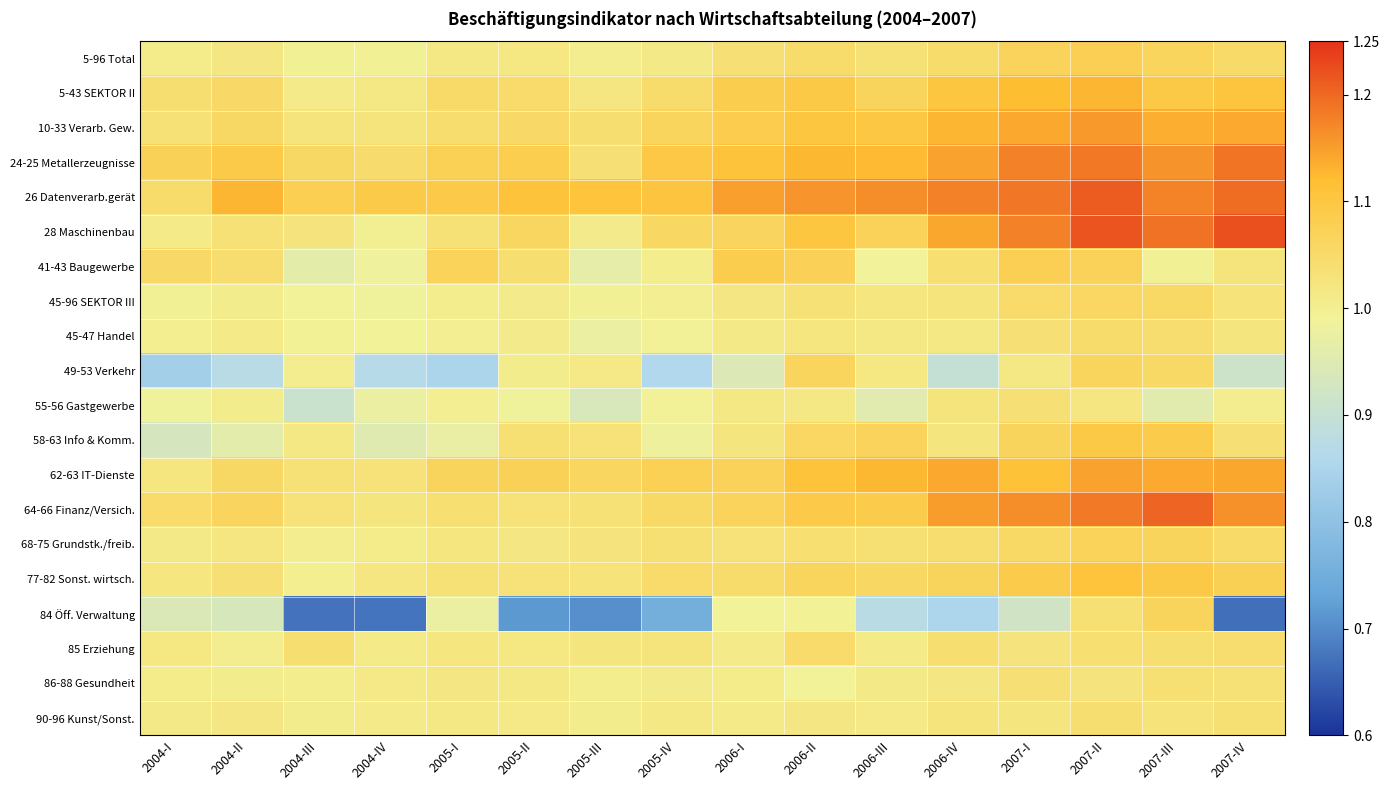

How many series are shown in this chart?

20